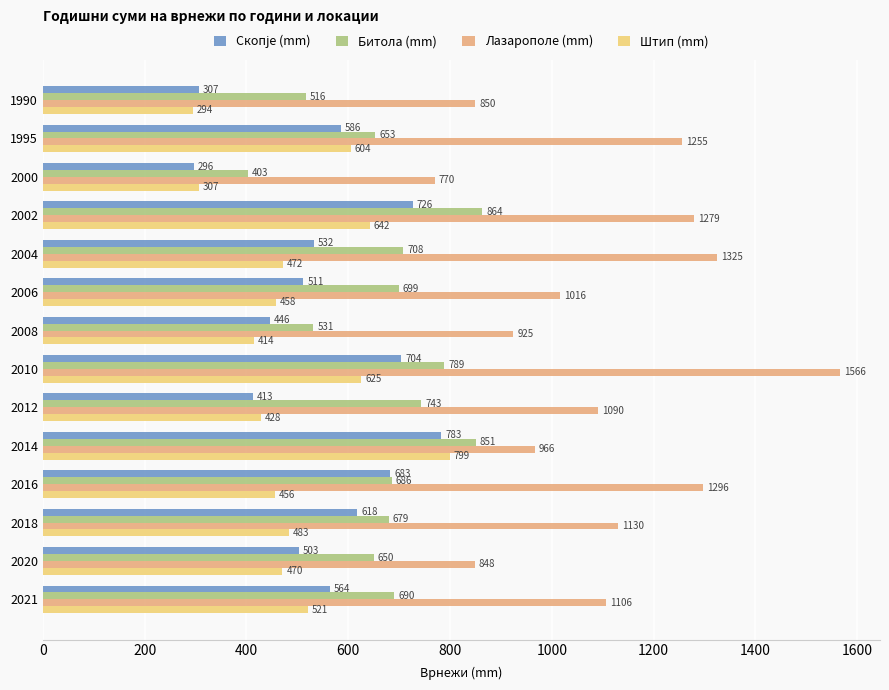

At how many categories does at least one series exceed 569?

14